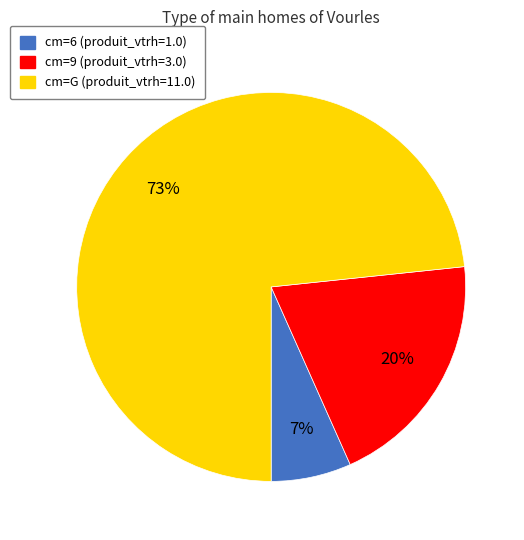

Is there a majority slice in this chart?

Yes